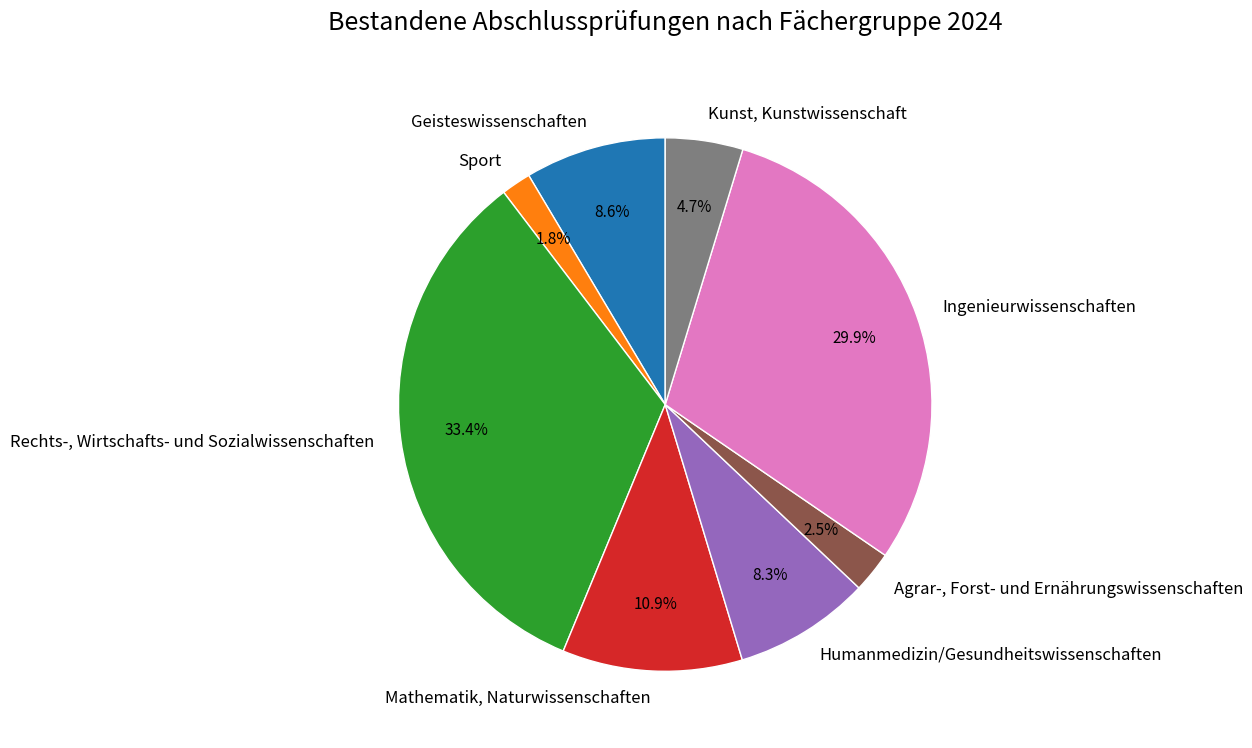

What is the ratio of the value at Rechts-, Wirtschafts- und Sozialwissenschaften to the value at Humanmedizin/Gesundheitswissenschaften?

4.0